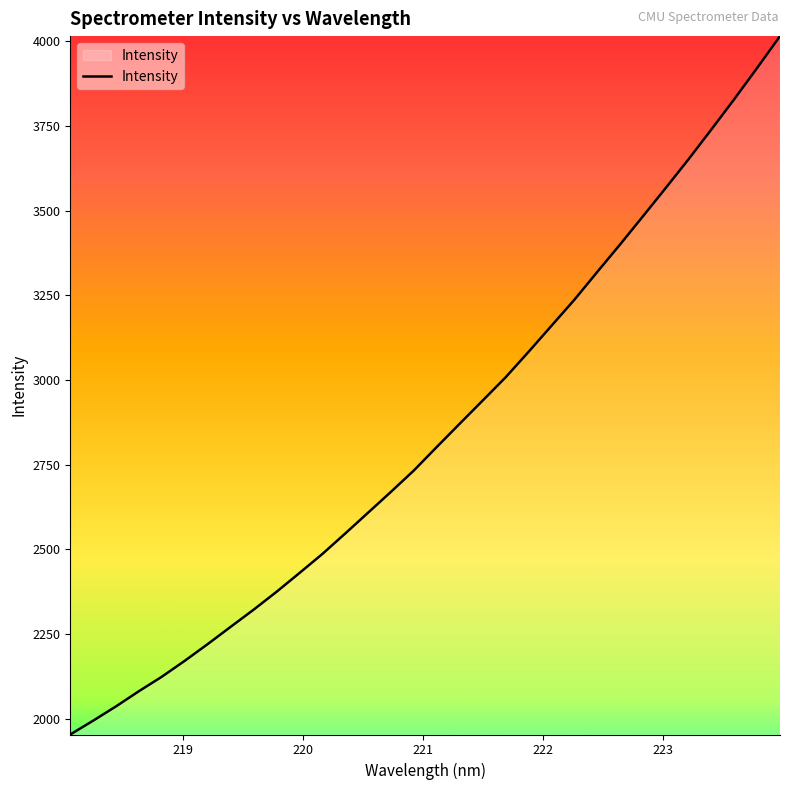

What is the greatest value displayed?

4014.8